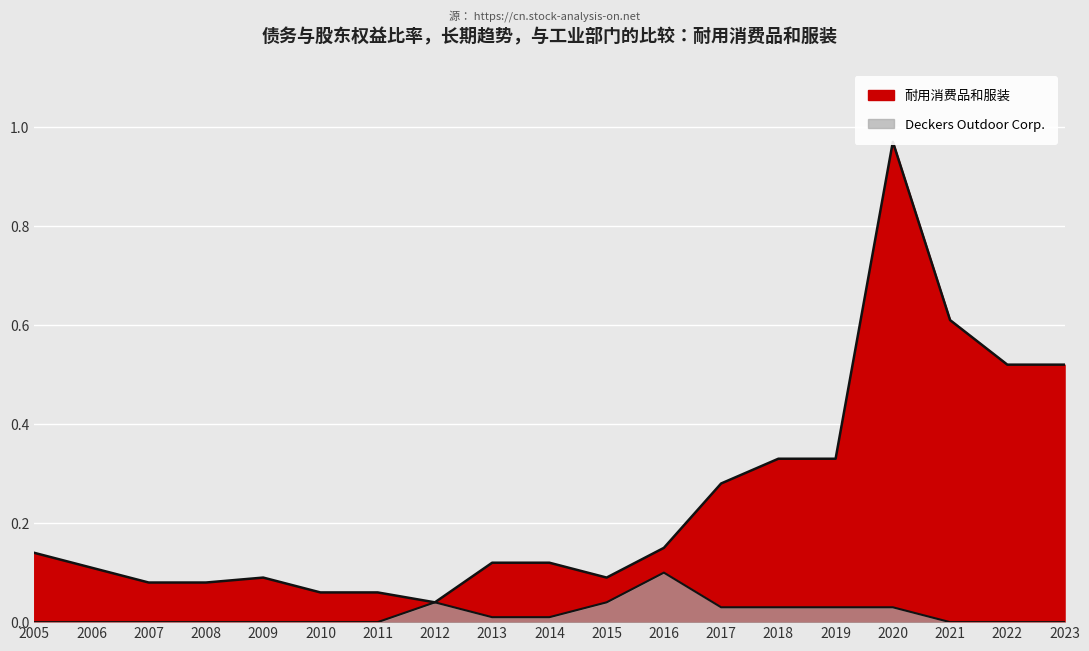

At how many categories does at least one series exceed 0?

19